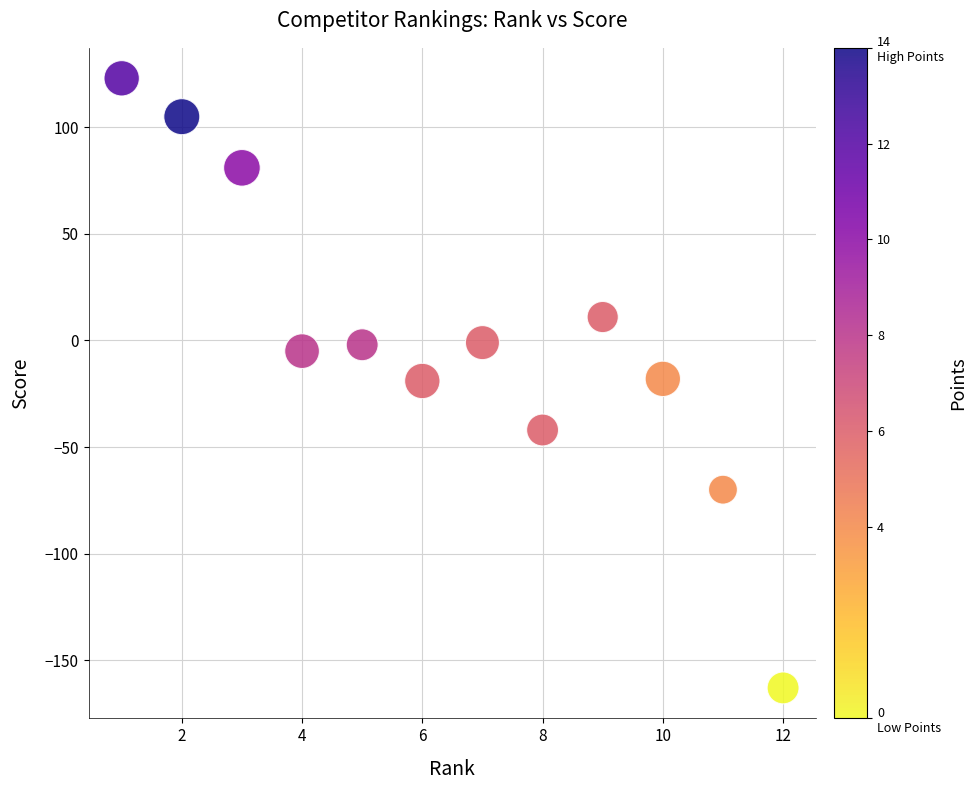

What is the range of Y values (max minus min)?

286